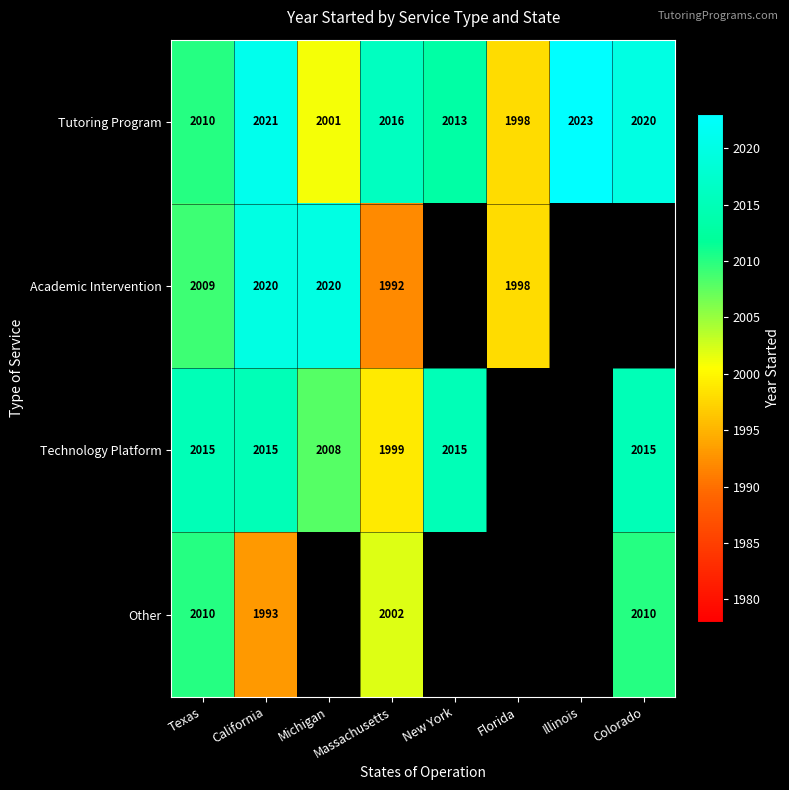

Which label corresponds to the smallest value in the chart?

Massachusetts